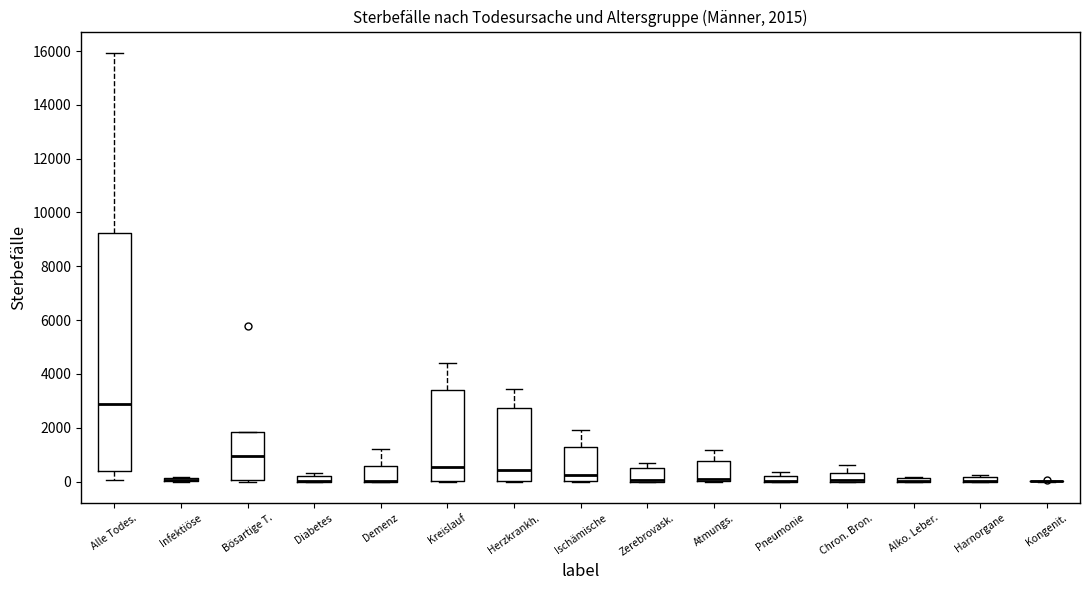

Which box is the tallest, from its lower edge to its upper edge?

Alle Todes.